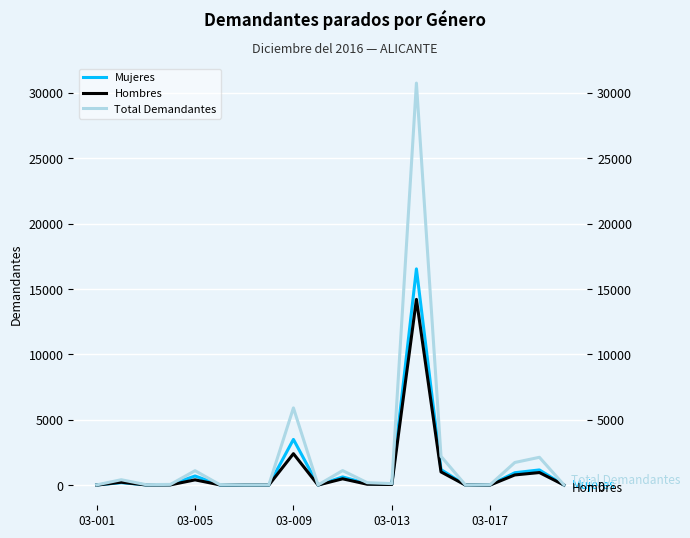

What is the label of the 1st point from the right?

19